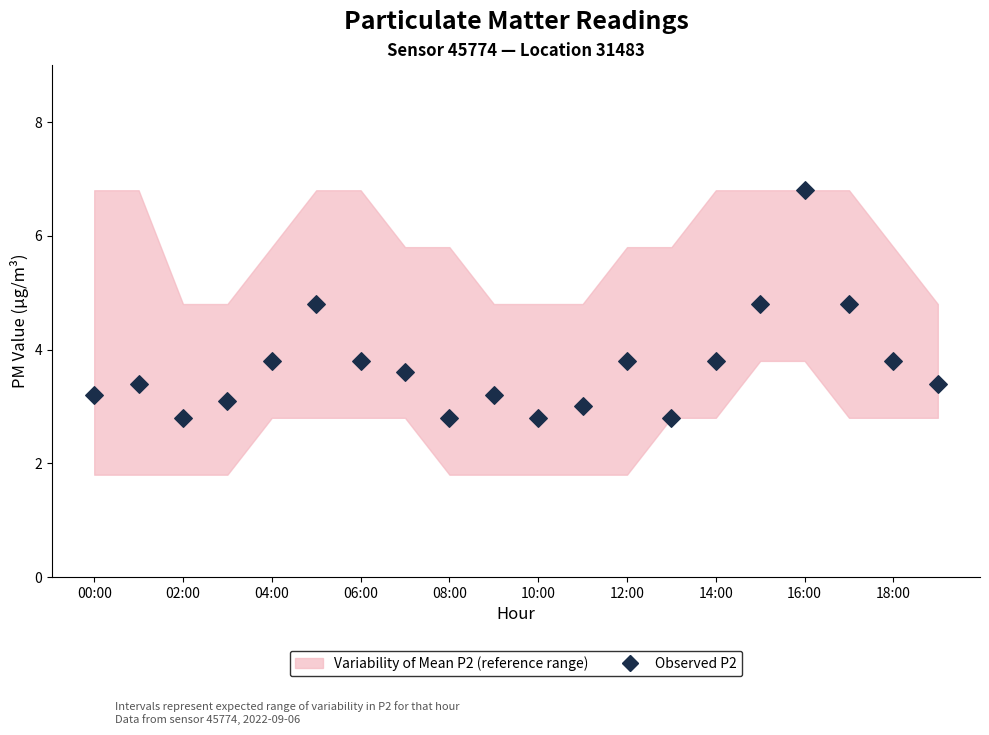

What is the range of Y values (max minus min)?

4.0